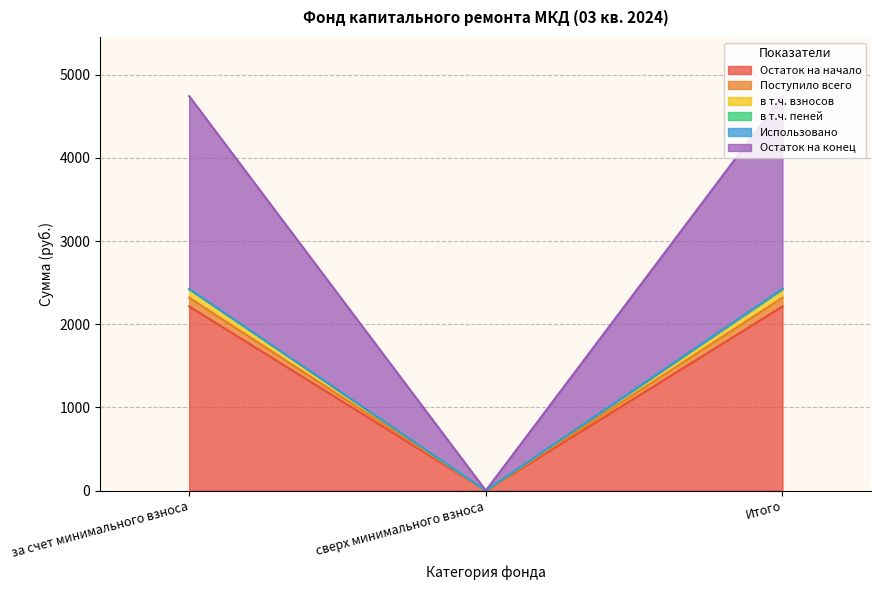

Is it true that Остаток на конец equals -1165.0 at сверх минимального взноса?

False